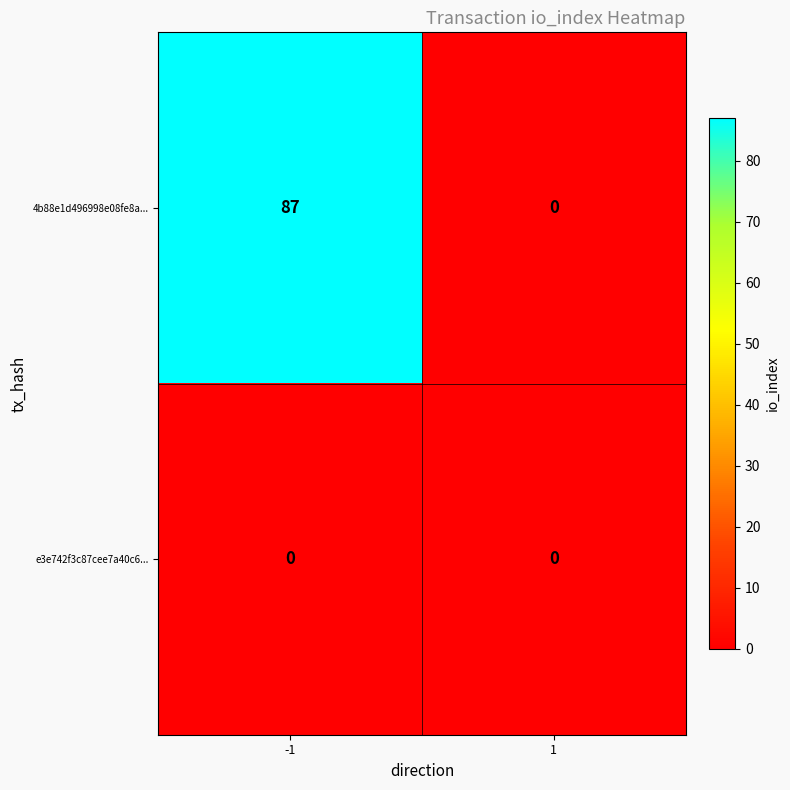

How many categories are shown in the chart?

2